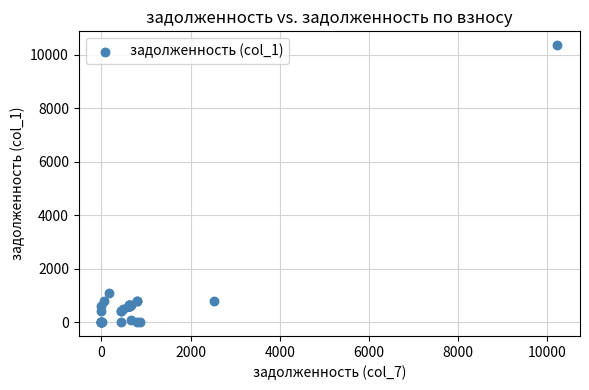

What Y value in the scatter plot is closest to 5175?

1097.8